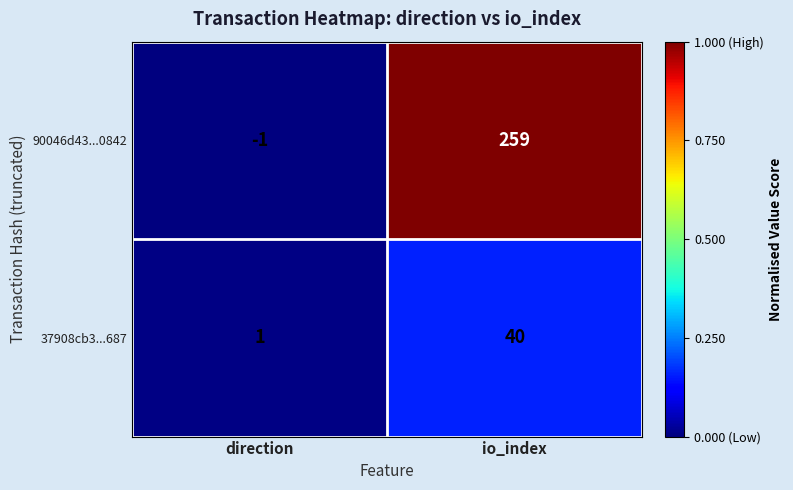

Which series has the largest range (max minus min)?

90046d43...0842